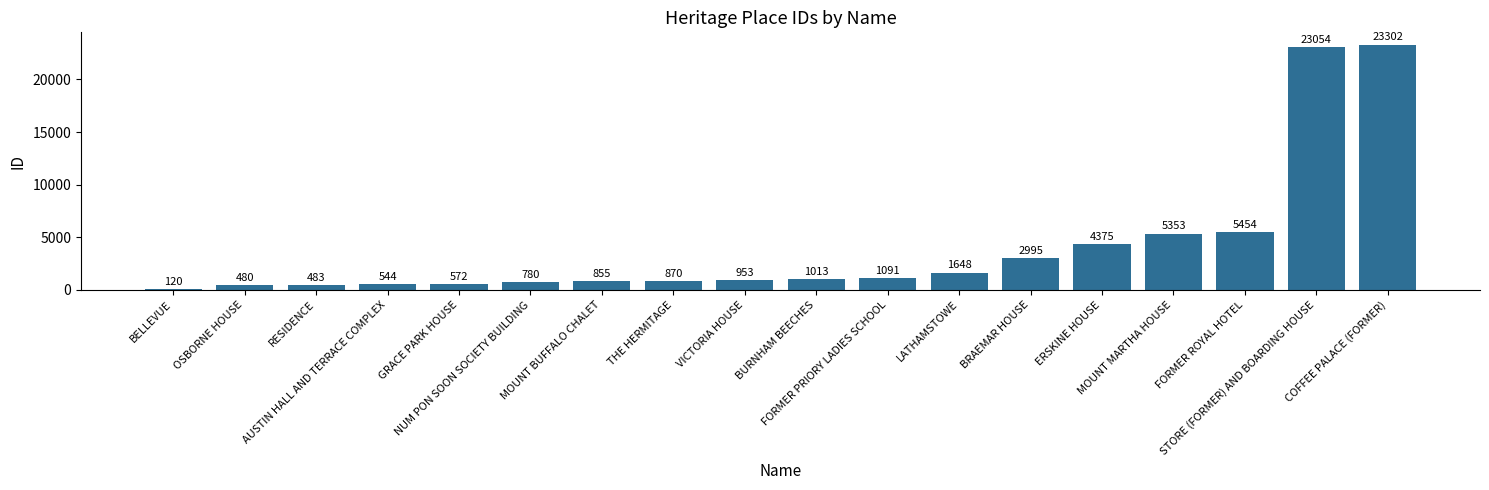

What is the label of the 16th bar from the right?

RESIDENCE